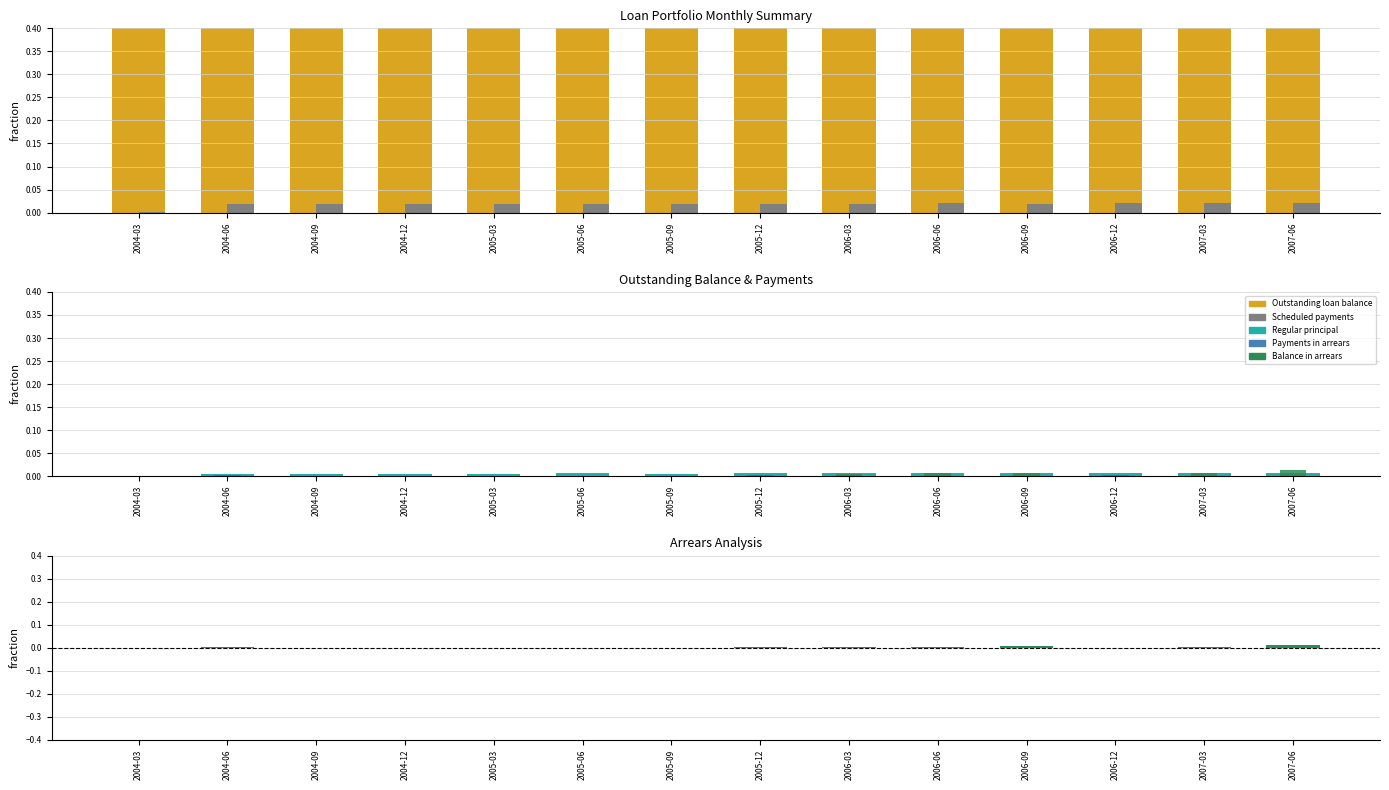

True or false: Outstanding loan balance has a value of 0.9 at 2006-06.

True